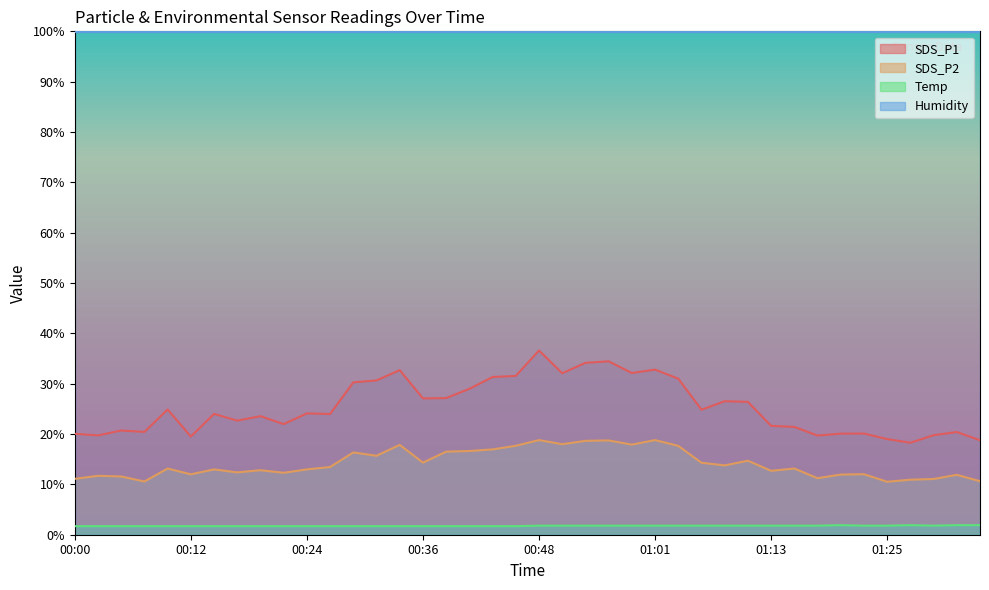

What is the label of the 11th point from the right?

01:11